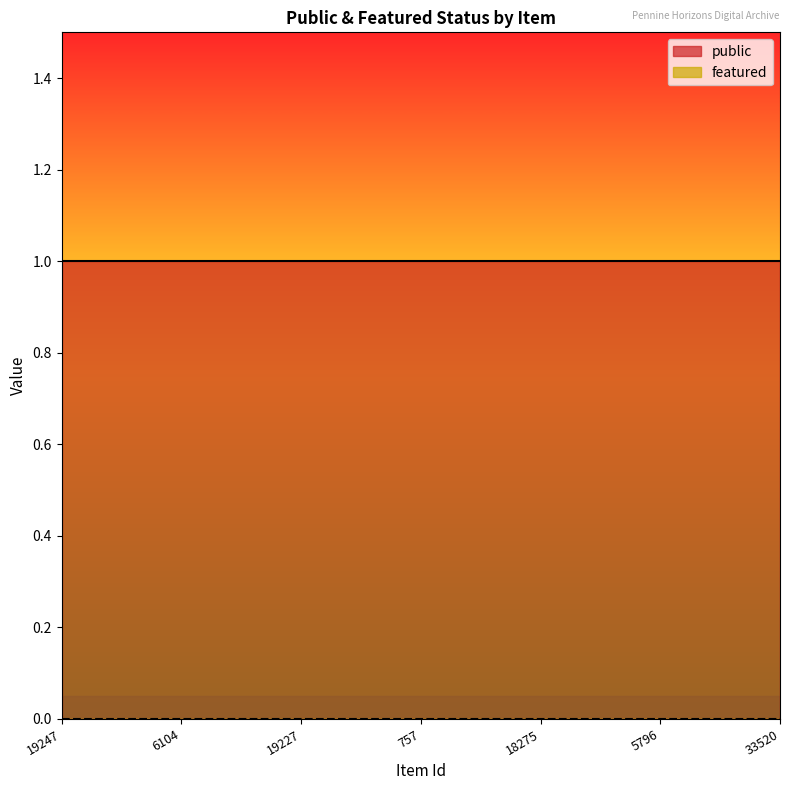

What is the difference between the highest and lowest values at 33520?

1